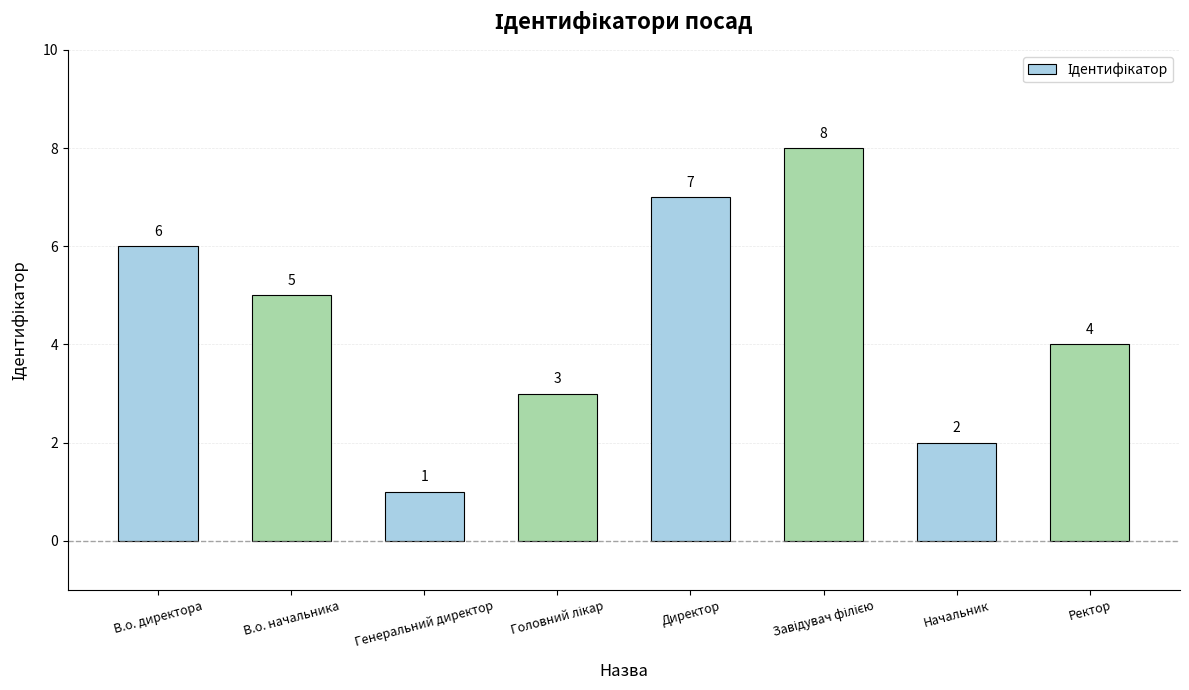

What is the sum of all values?

36